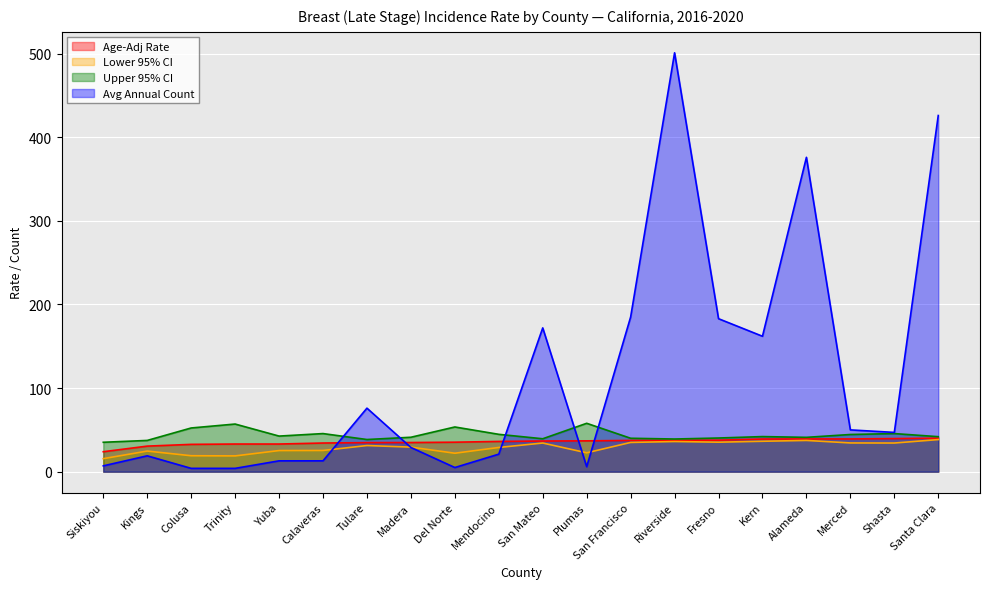

How many data points in Age-Adj Rate are less than 36?

9